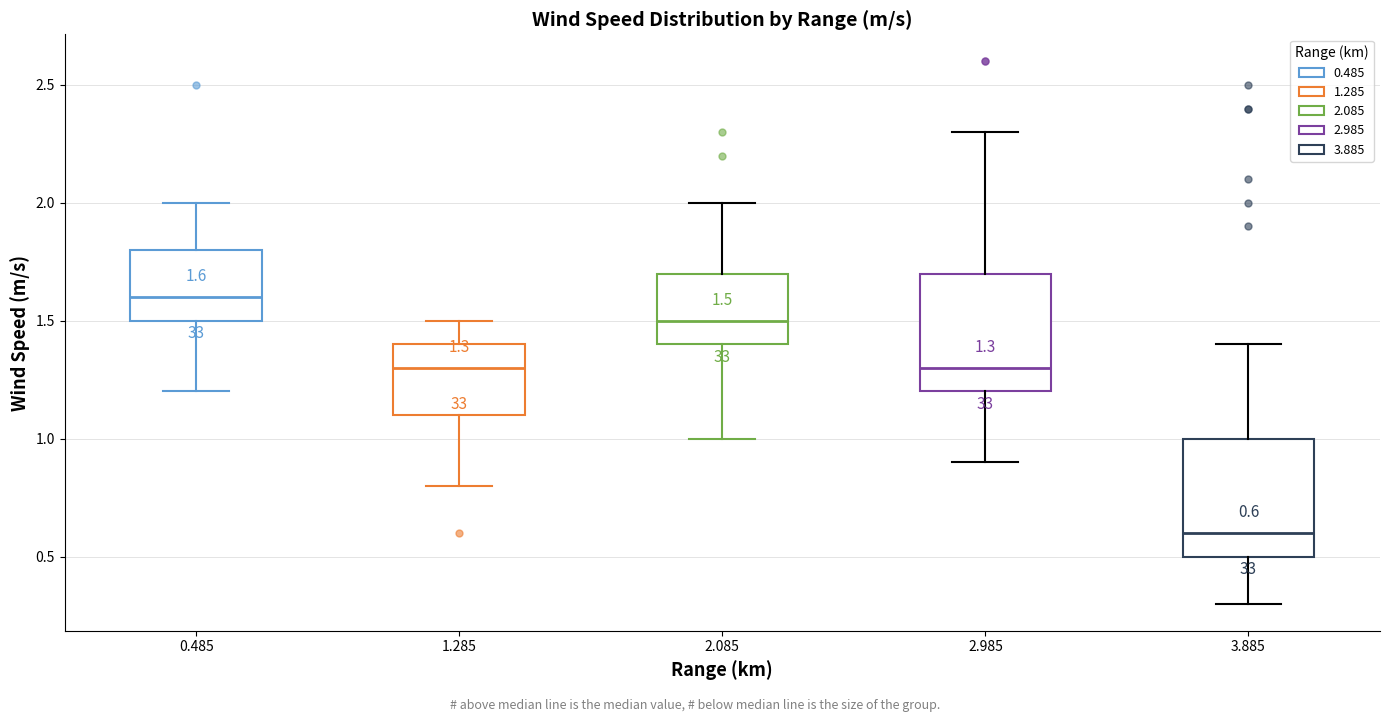

Which box has the lowest median line?

3.885